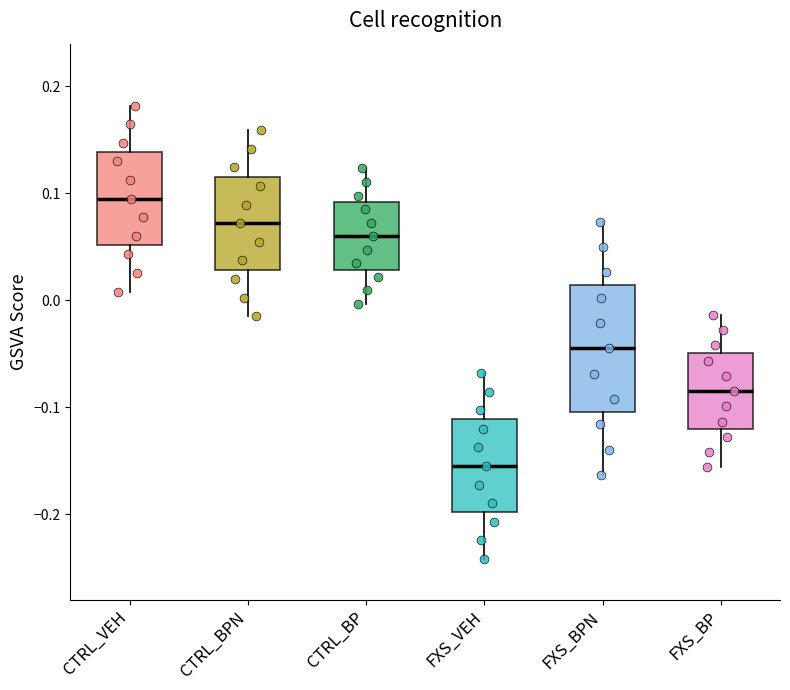

Which box has the lowest median line?

FXS_VEH